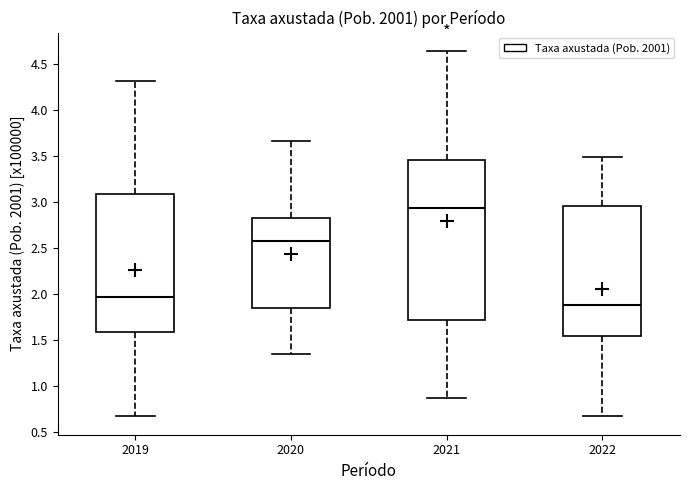

Which box is the tallest, from its lower edge to its upper edge?

2021